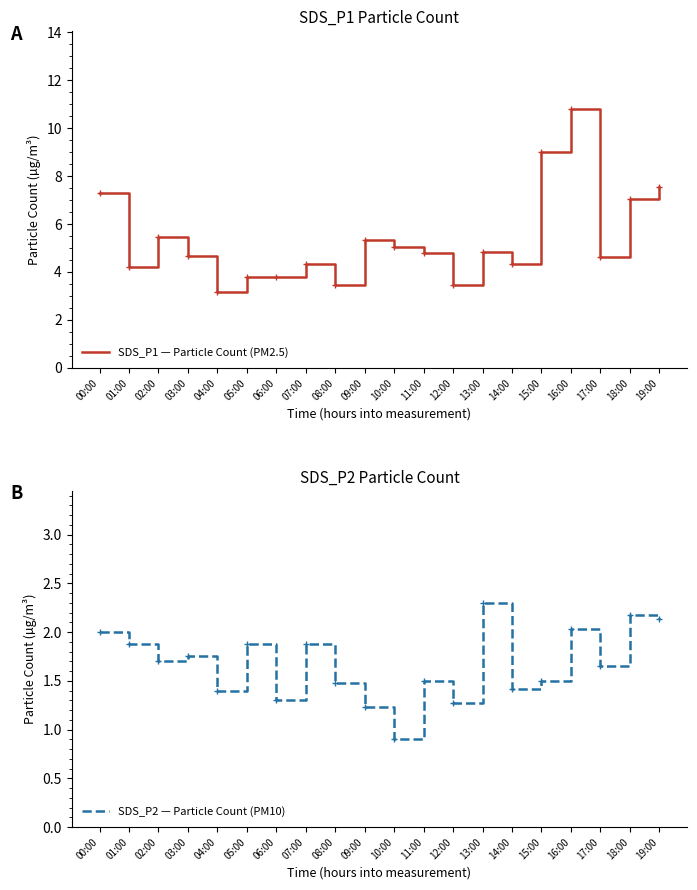

Where is the first local minimum for SDS_P1 — Particle Count (PM2.5)?

01:00